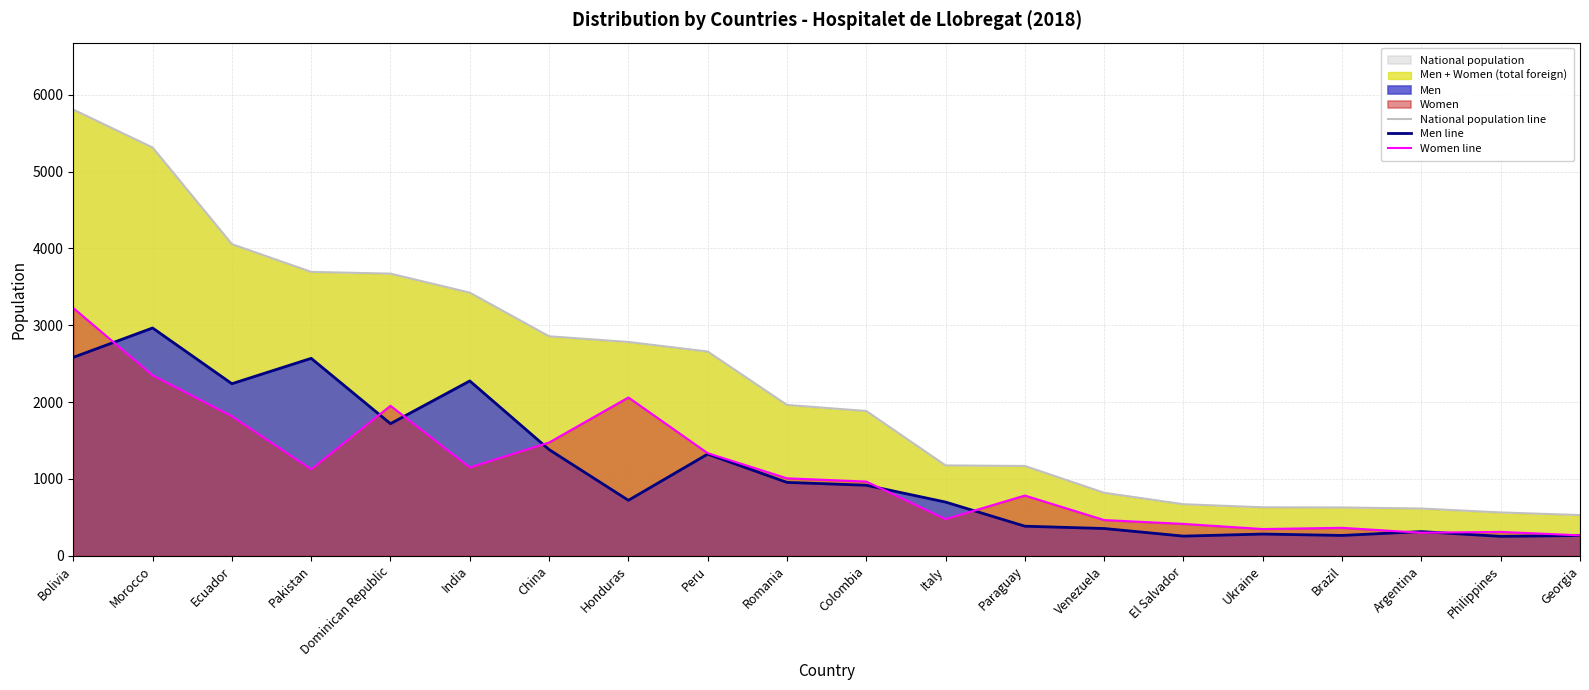

Which series has the widest spread of values?

National population line